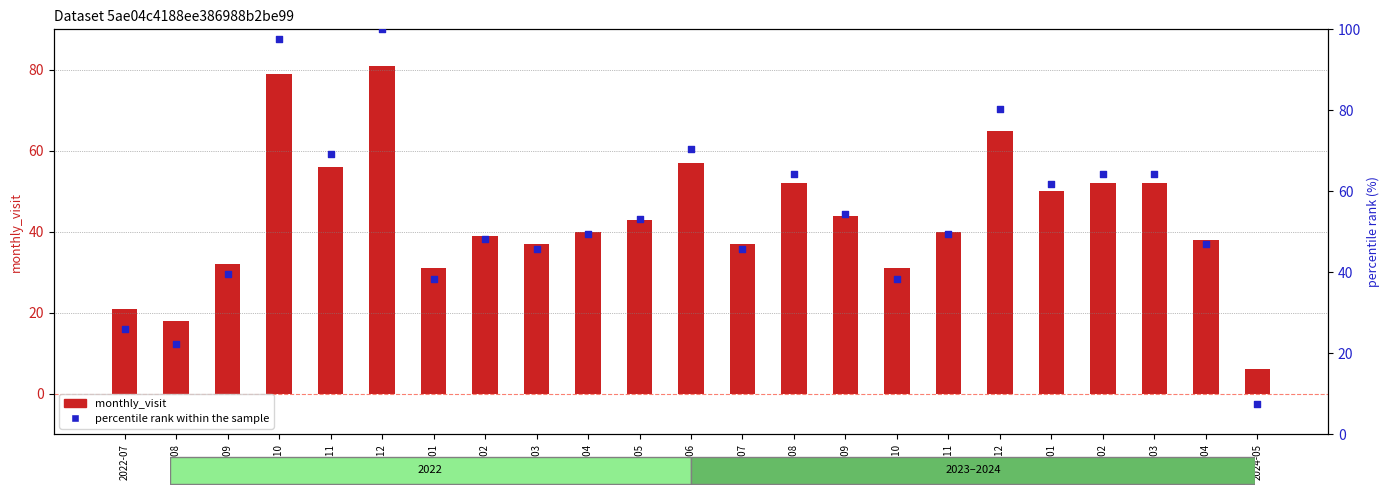

Which series reaches the minimum Y coordinate?

monthly_visit